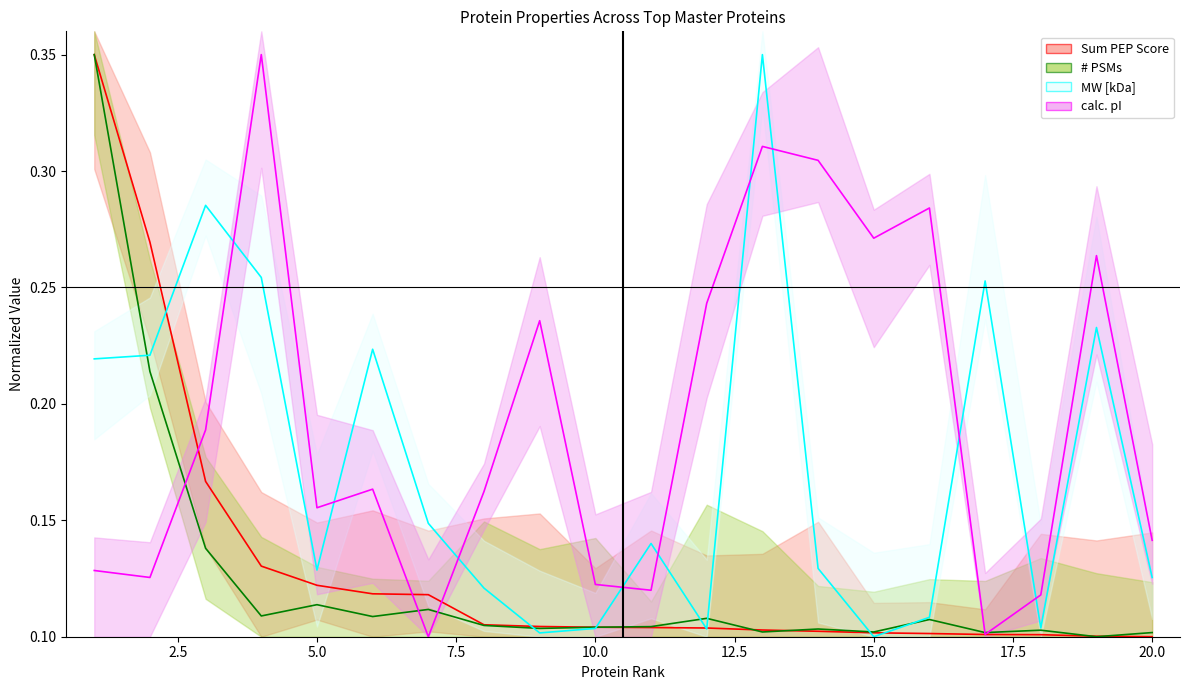

The value of MW [kDa] at 9 is 0.1. True or false?

False